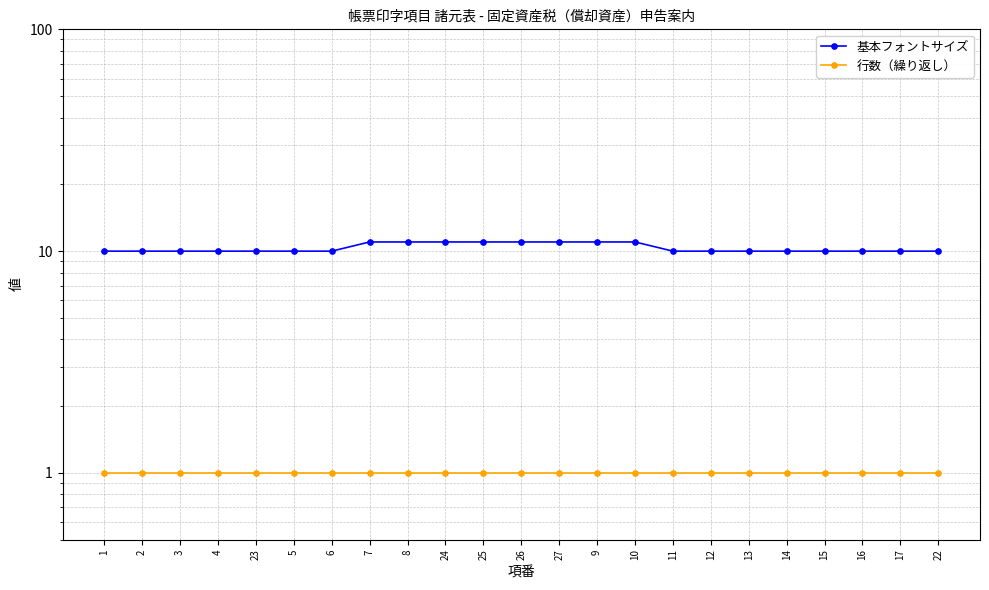

List the series in order of their peak value, highest first.

基本フォントサイズ, 行数（繰り返し）